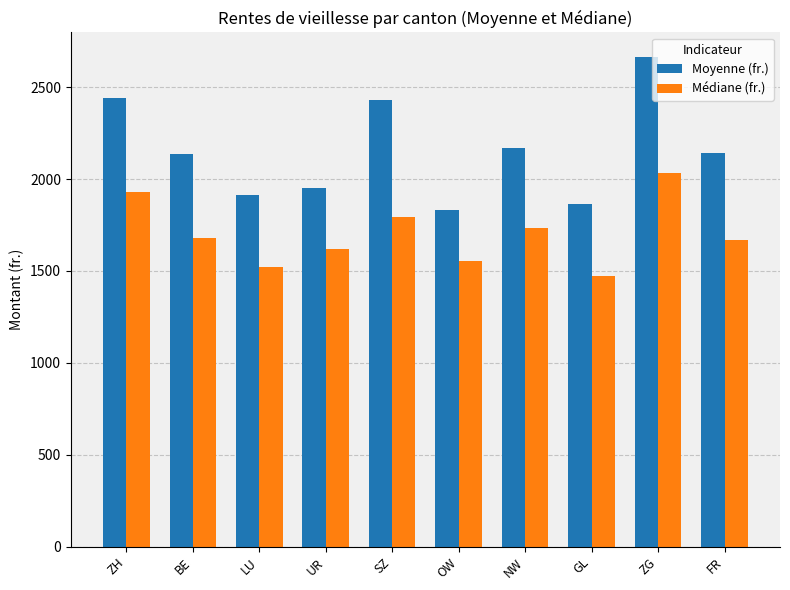

At which label is Moyenne (fr.) closest to 2247?

NW